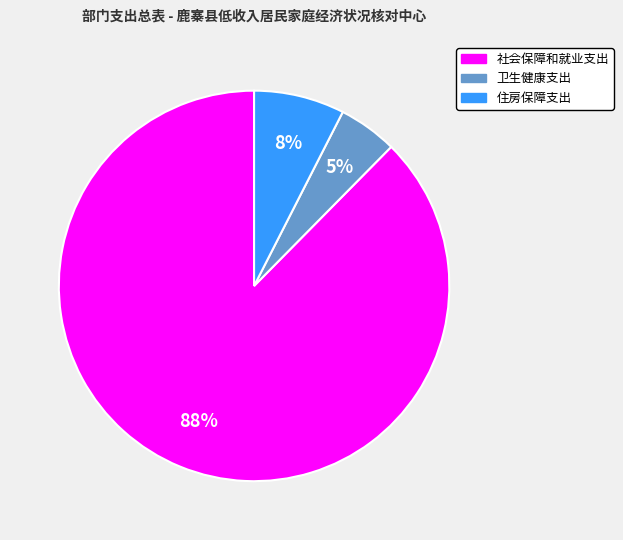

How many segments does this pie chart have?

3